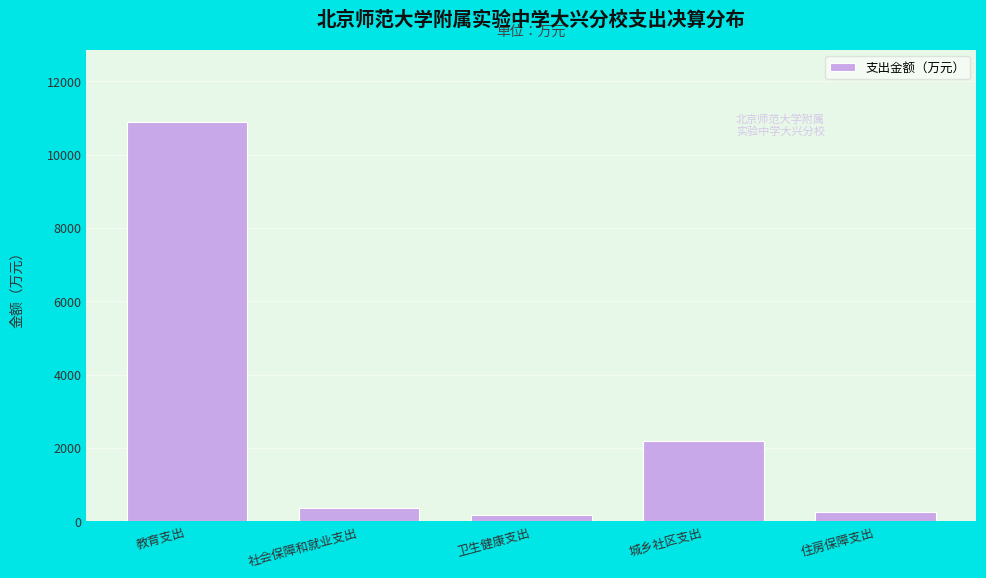

Reading left to right, what are all the values shown in this chart?

教育支出=10891.6	社会保障和就业支出=354.1	卫生健康支出=185.8	城乡社区支出=2200.0	住房保障支出=255.6